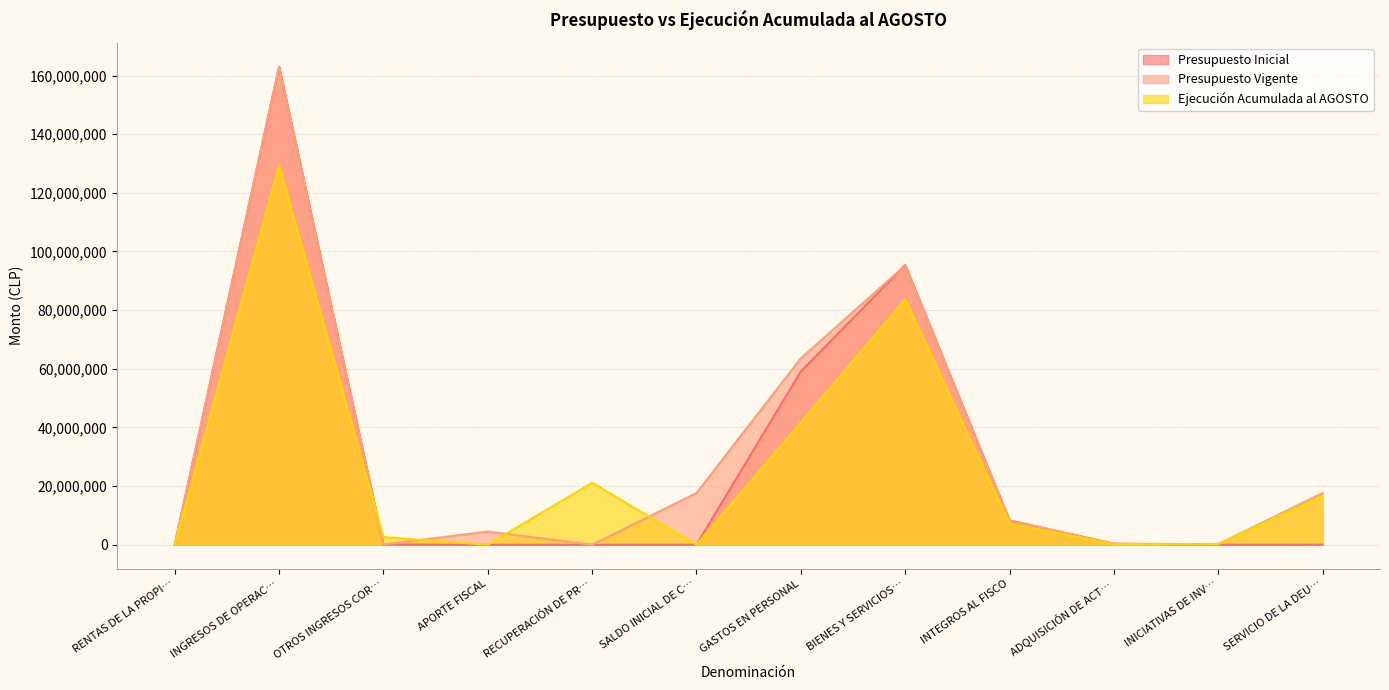

What is the sum of the Presupuesto Vigente values at SERVICIO DE LA DEU… and INGRESOS DE OPERAC…?

180639700